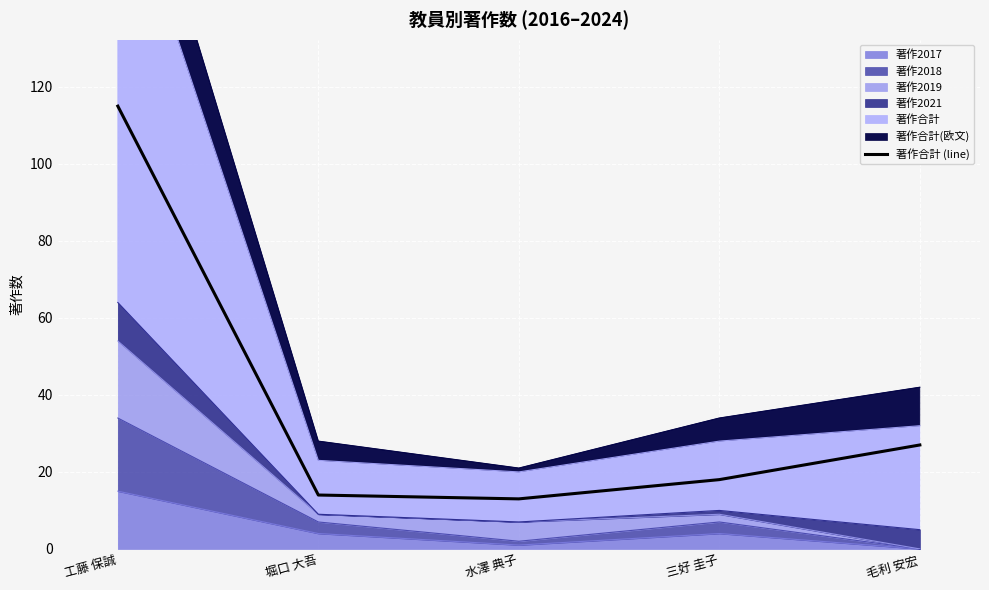

What is the difference between the values at 毛利 安宏 and 三好 圭子?

9